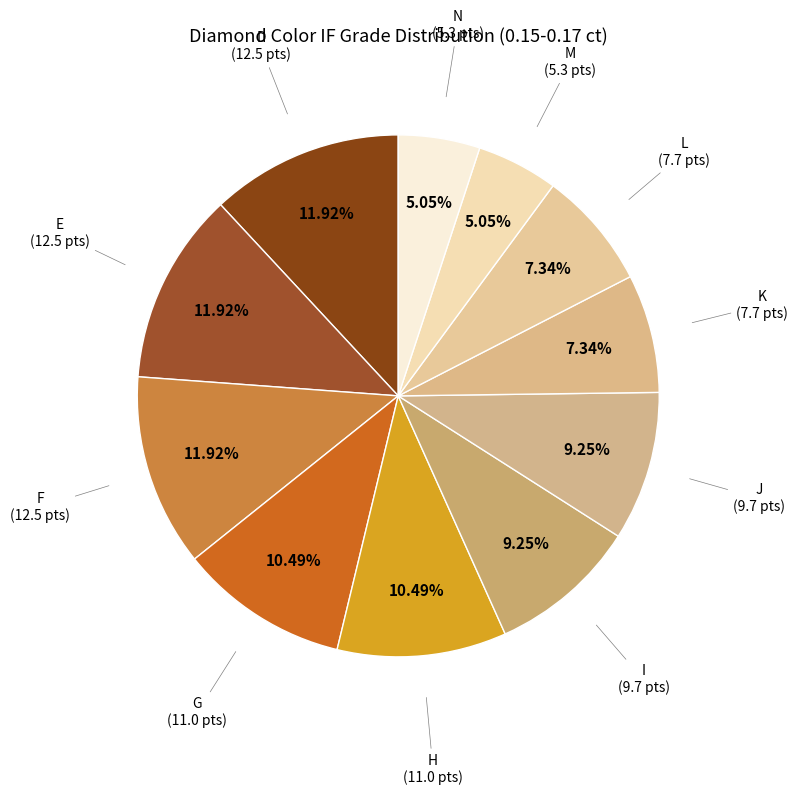

How many slices are in this pie chart?

11